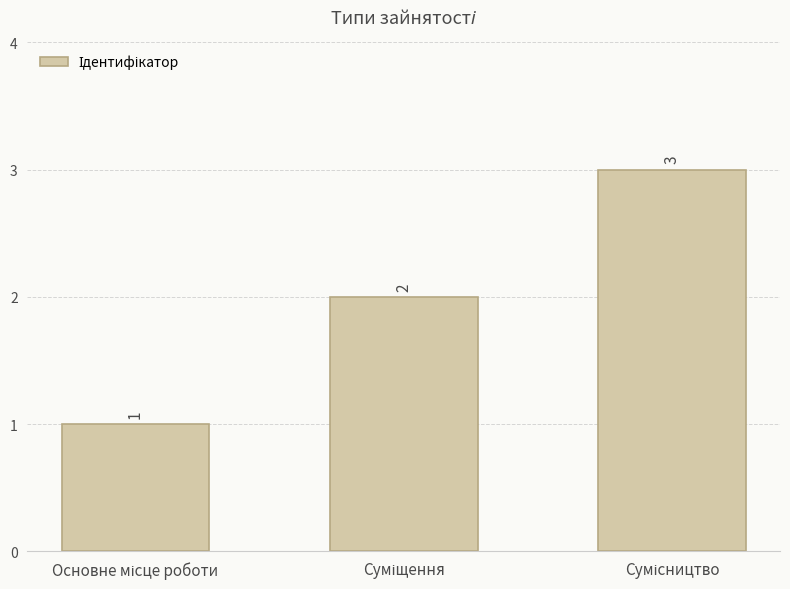

What is the greatest value displayed?

3